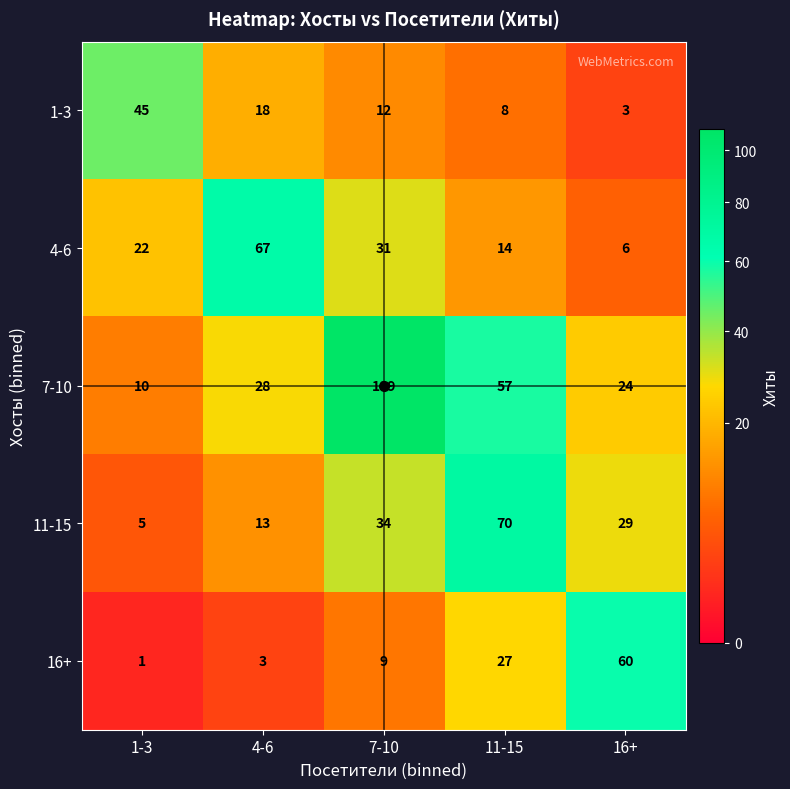

List the labels in order of 11-15 value, largest first.

11-15, 7-10, 16+, 4-6, 1-3